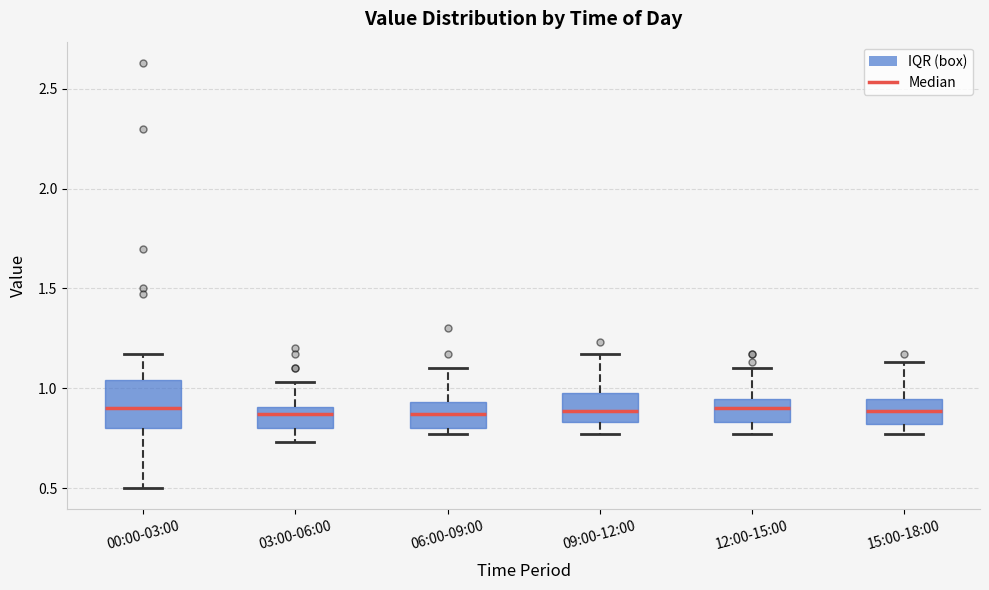

Which box is the tallest, from its lower edge to its upper edge?

00:00-03:00